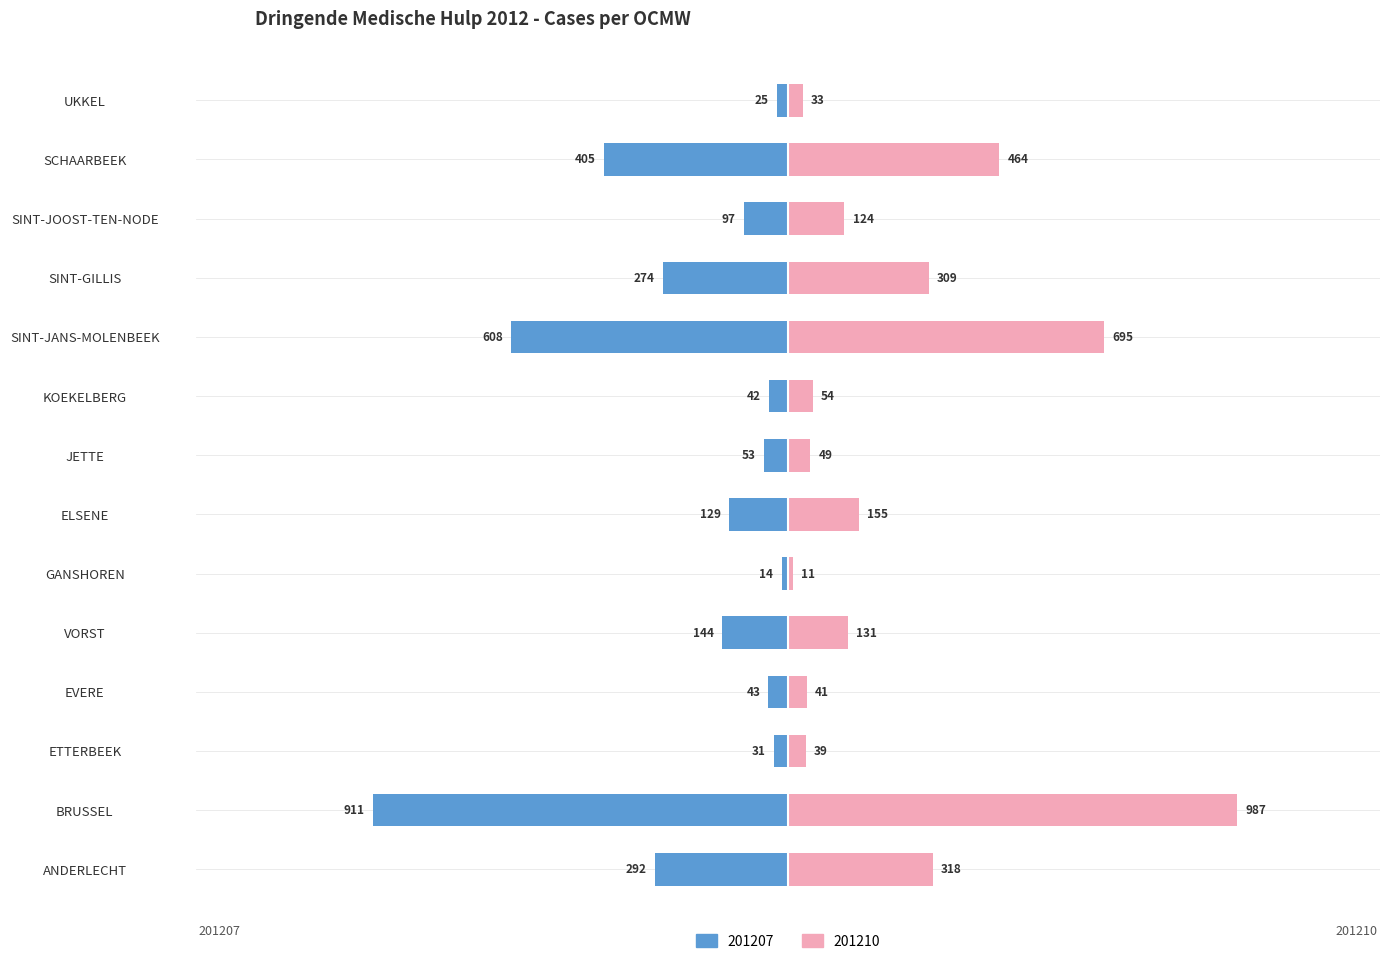

What position from the right is SCHAARBEEK?

2